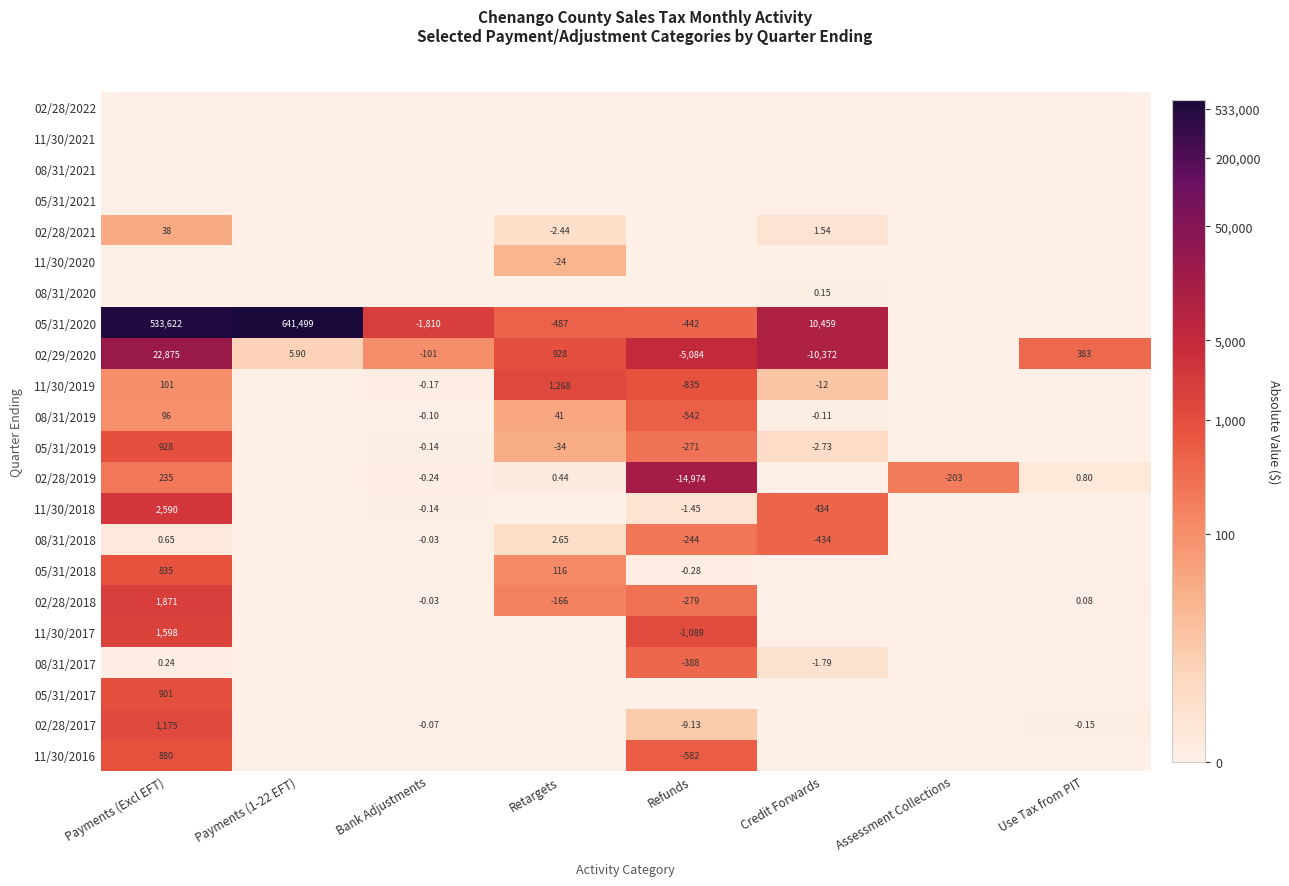

Which category has the highest value across all series?

Payments (1-22 EFT)